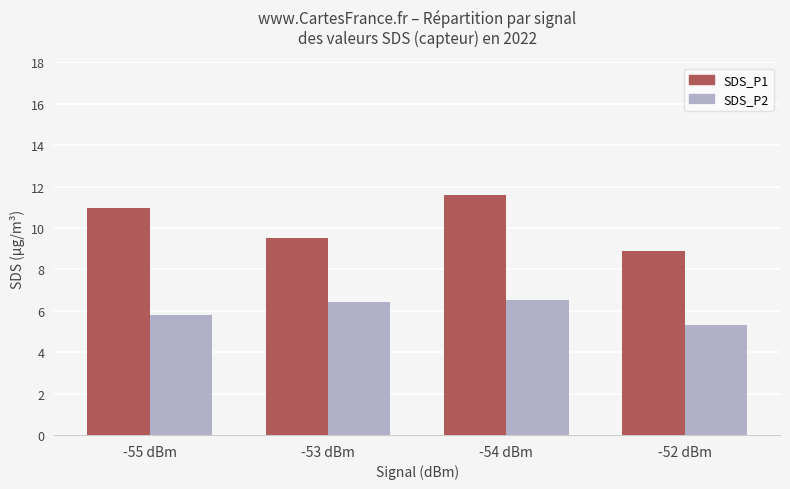

What is the value of the SDS_P1 bar at the 2nd from the left?

9.5